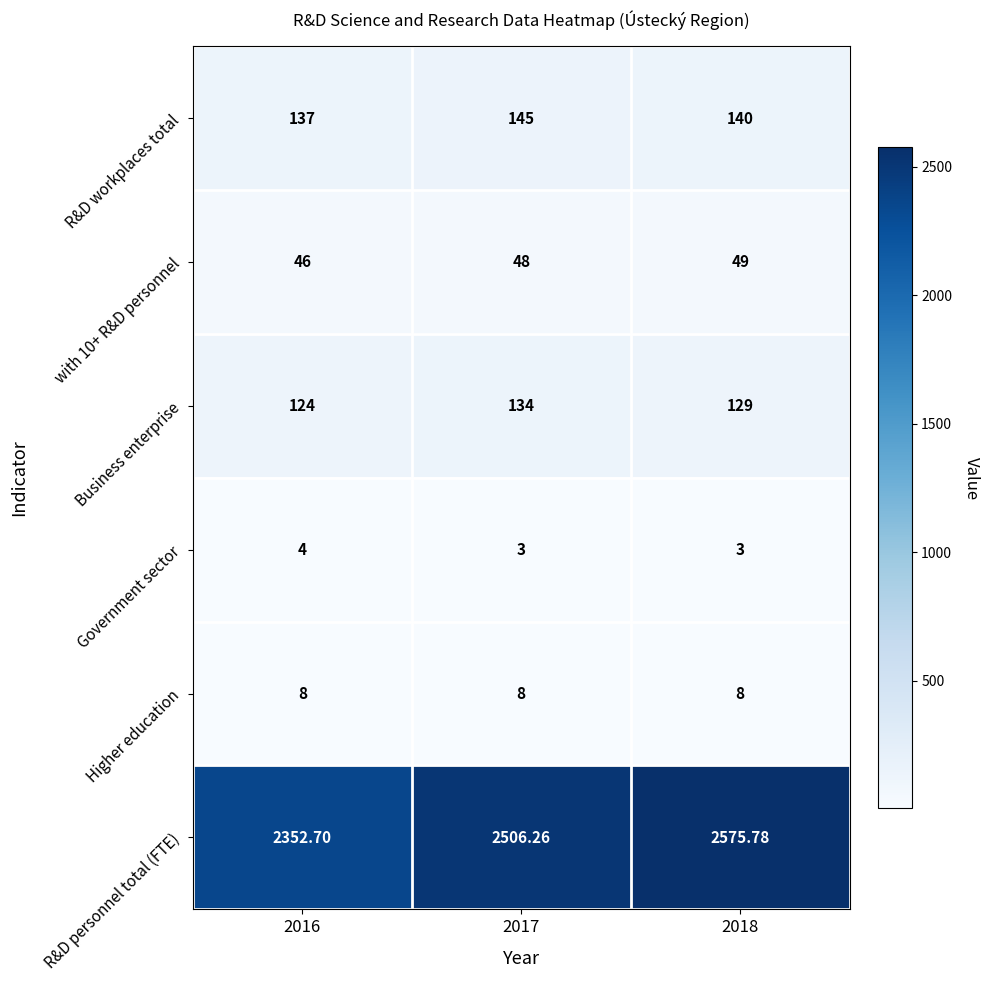

Which series has the largest range (max minus min)?

R&D personnel total (FTE)